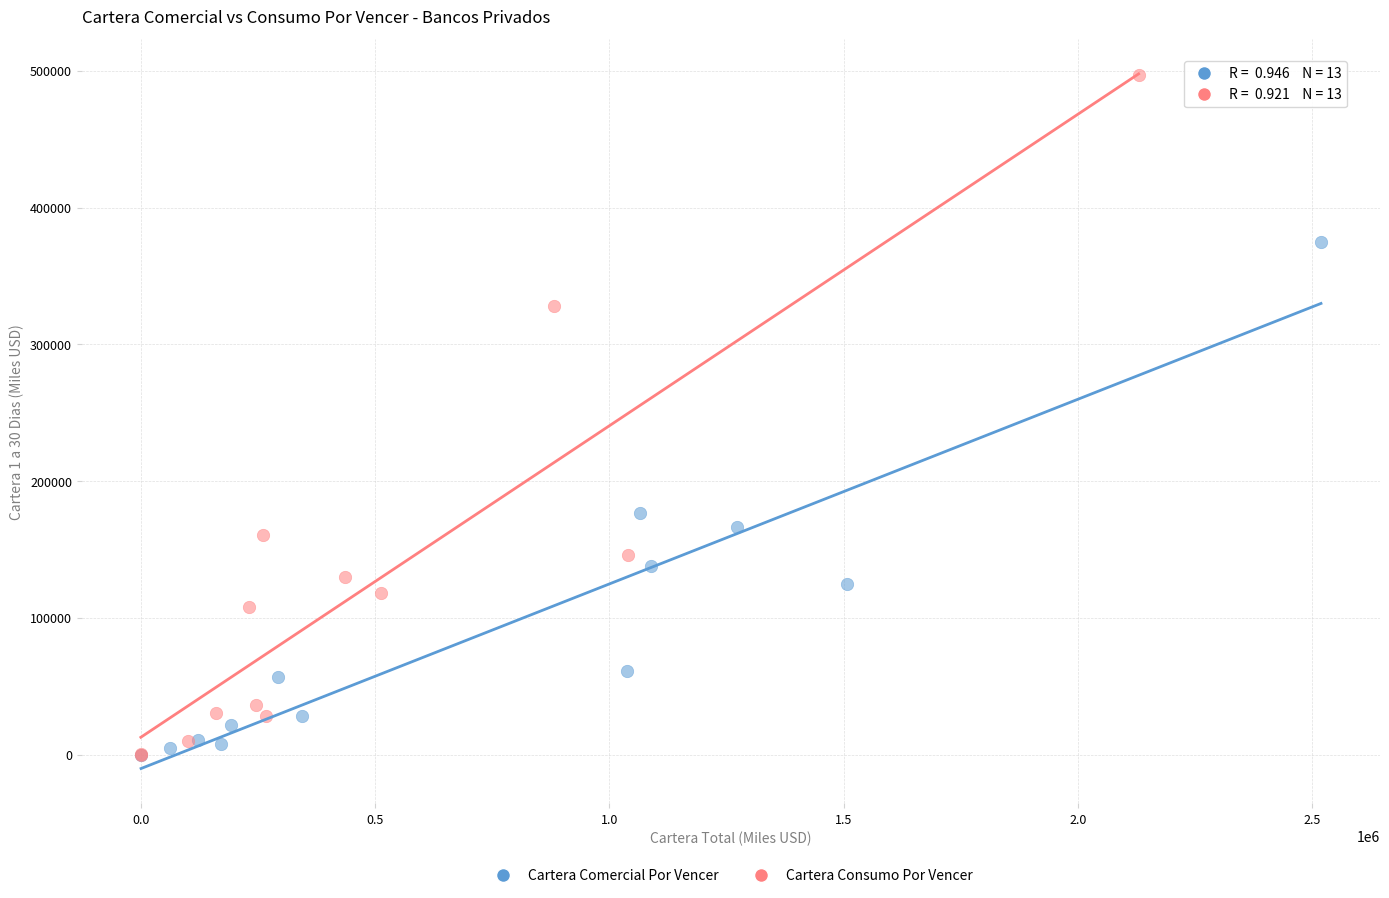

Which series contains the highest Y value?

Cartera Consumo Por Vencer